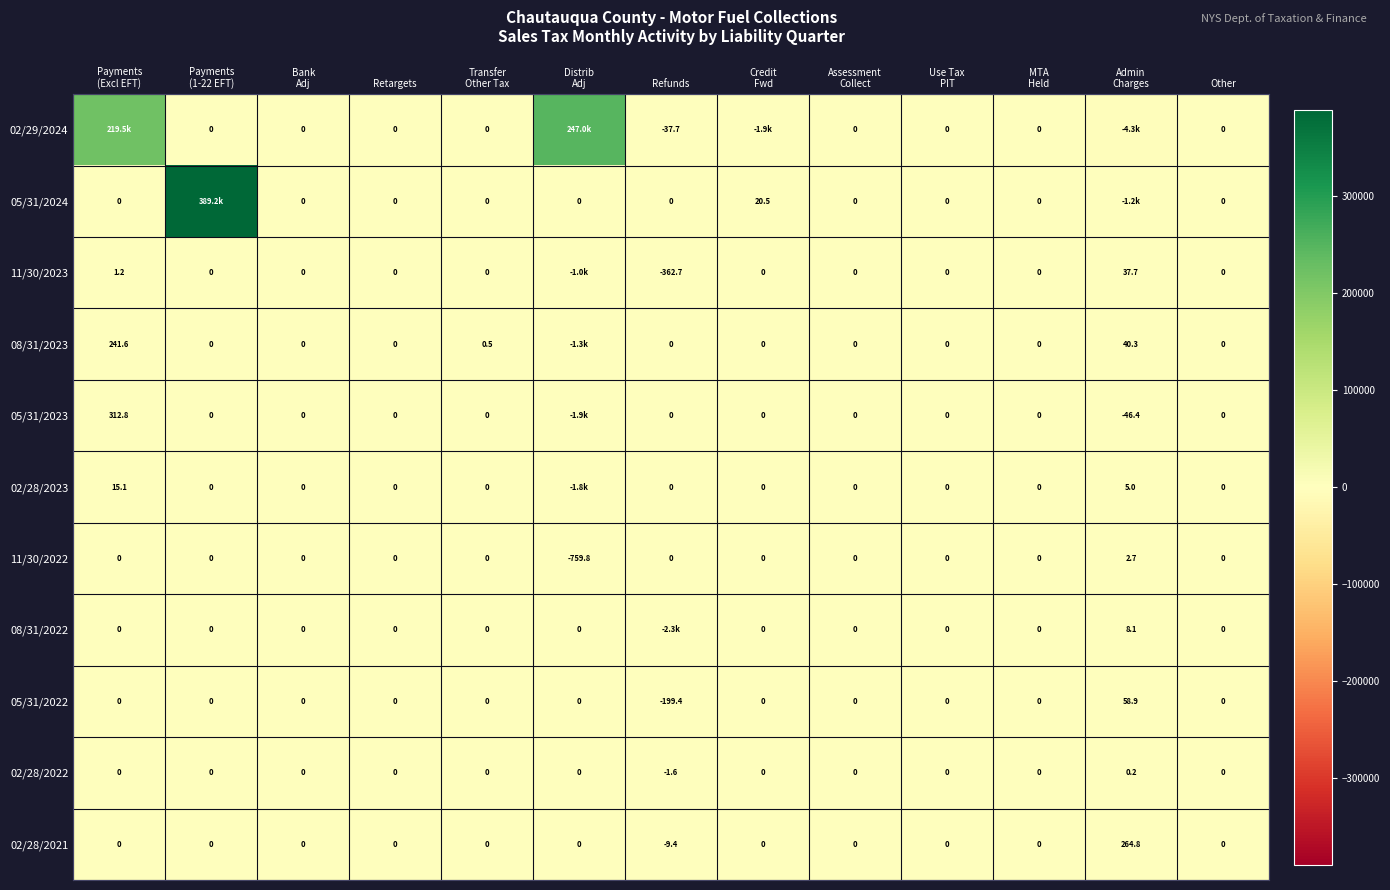

List the series in order of their peak value, lowest first.

02/28/2022, 11/30/2022, 08/31/2022, 02/28/2023, 11/30/2023, 05/31/2022, 08/31/2023, 02/28/2021, 05/31/2023, 02/29/2024, 05/31/2024